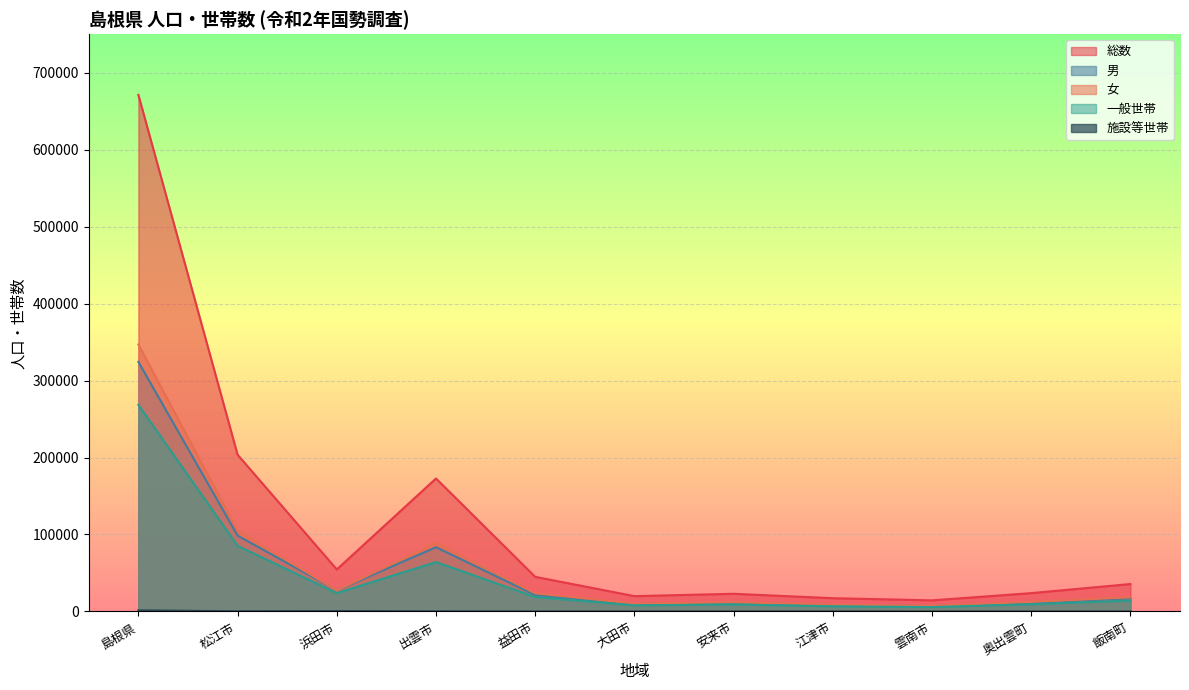

What position from the right is 奥出雲町?

2